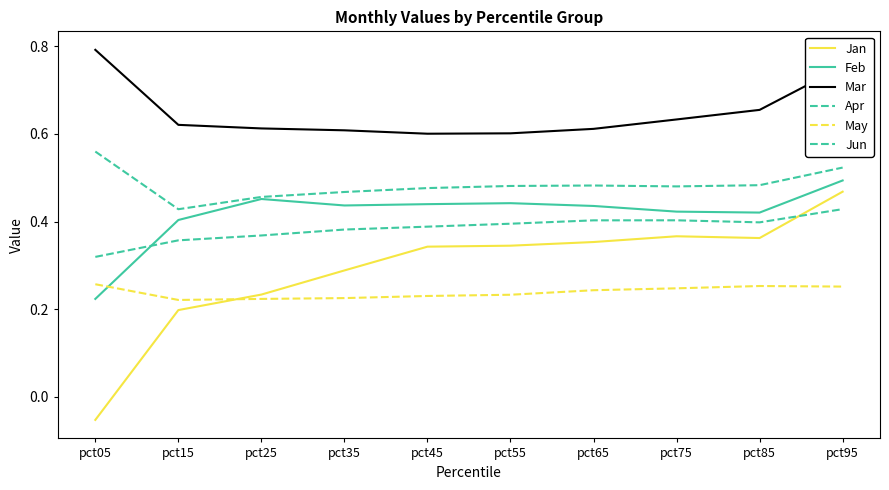

Which has a higher value, pct55 or pct05?

pct55